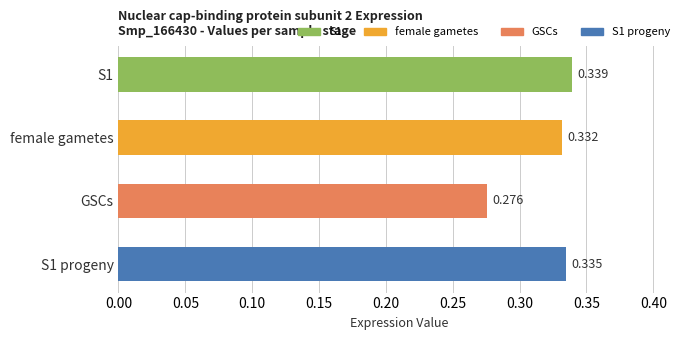

What is the difference between the maximum and minimum values?

0.1